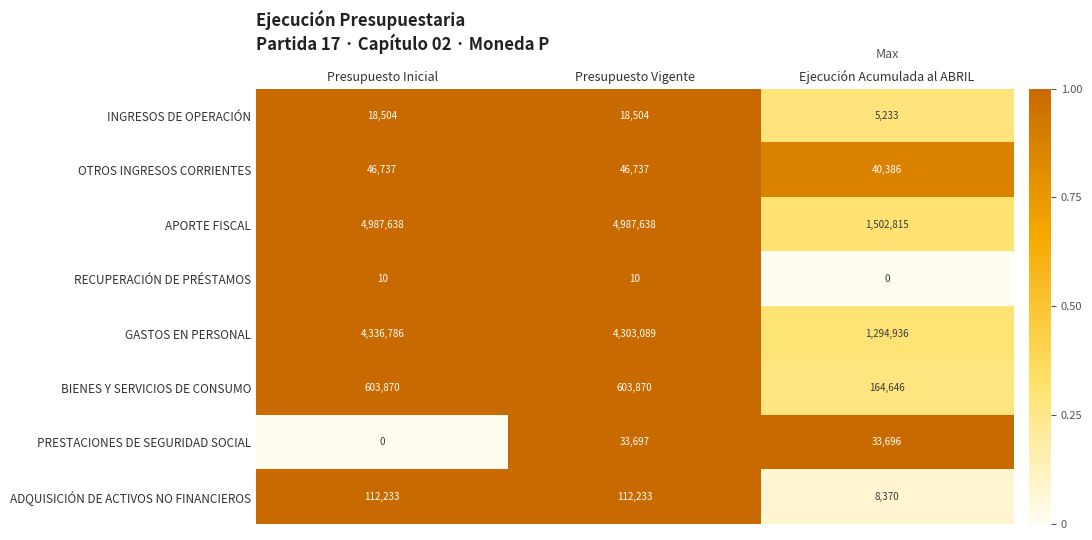

The value of INGRESOS DE OPERACIÓN at Ejecución Acumulada al ABRIL is 8707. True or false?

False